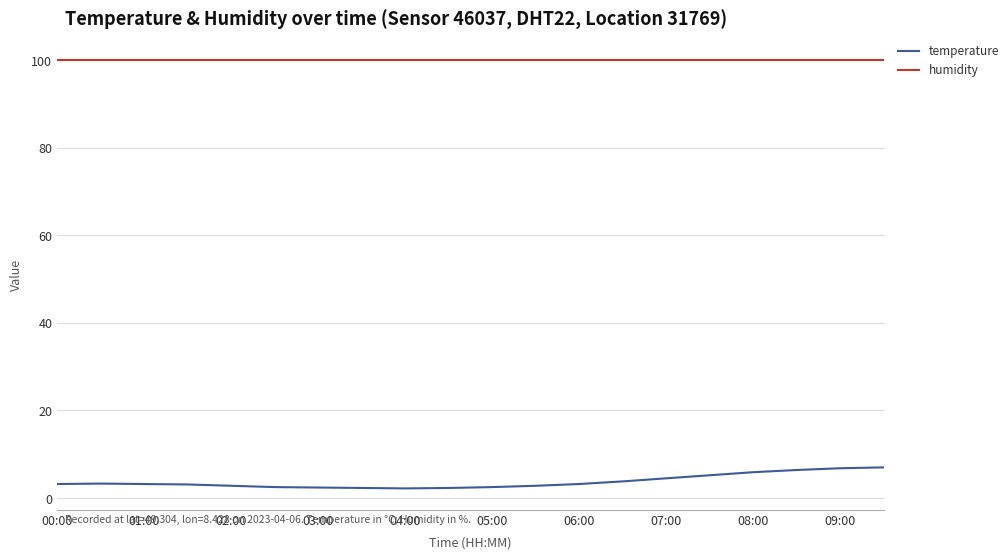

List the series in order of their overall mean, highest first.

humidity, temperature